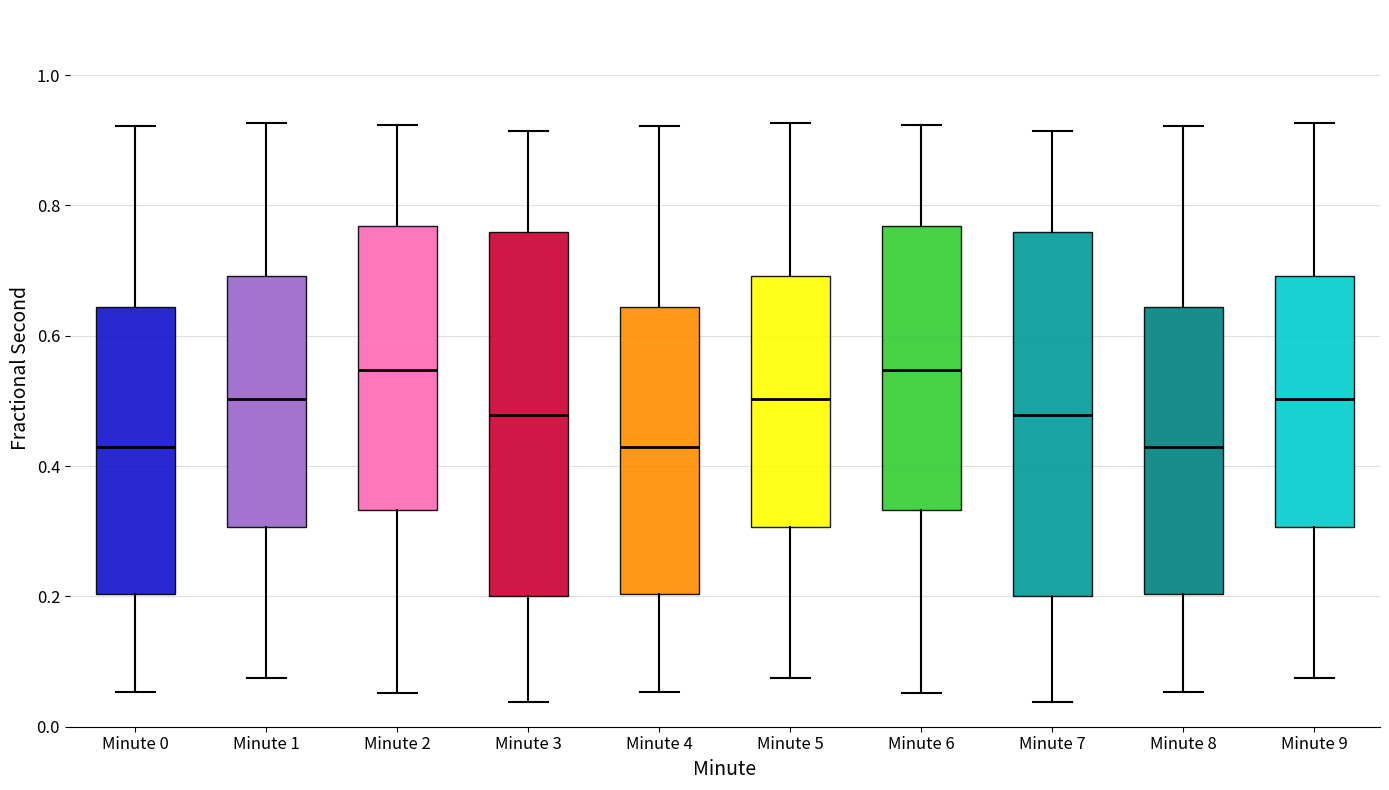

Reading left to right, transcribe this box plot: for each box, give where its median line is, the range the box spans, and where its two whiskers end, as read against the y-axis. The values are not printed on the chart, so give them approximately, as read against the axis.

Minute 0: median 0.42, box 0.20 to 0.64, whiskers 0.06 to 0.92
Minute 1: median 0.50, box 0.30 to 0.70, whiskers 0.08 to 0.92
Minute 2: median 0.54, box 0.34 to 0.76, whiskers 0.06 to 0.92
Minute 3: median 0.48, box 0.20 to 0.76, whiskers 0.04 to 0.92
Minute 4: median 0.42, box 0.20 to 0.64, whiskers 0.06 to 0.92
Minute 5: median 0.50, box 0.30 to 0.70, whiskers 0.08 to 0.92
Minute 6: median 0.54, box 0.34 to 0.76, whiskers 0.06 to 0.92
Minute 7: median 0.48, box 0.20 to 0.76, whiskers 0.04 to 0.92
Minute 8: median 0.42, box 0.20 to 0.64, whiskers 0.06 to 0.92
Minute 9: median 0.50, box 0.30 to 0.70, whiskers 0.08 to 0.92